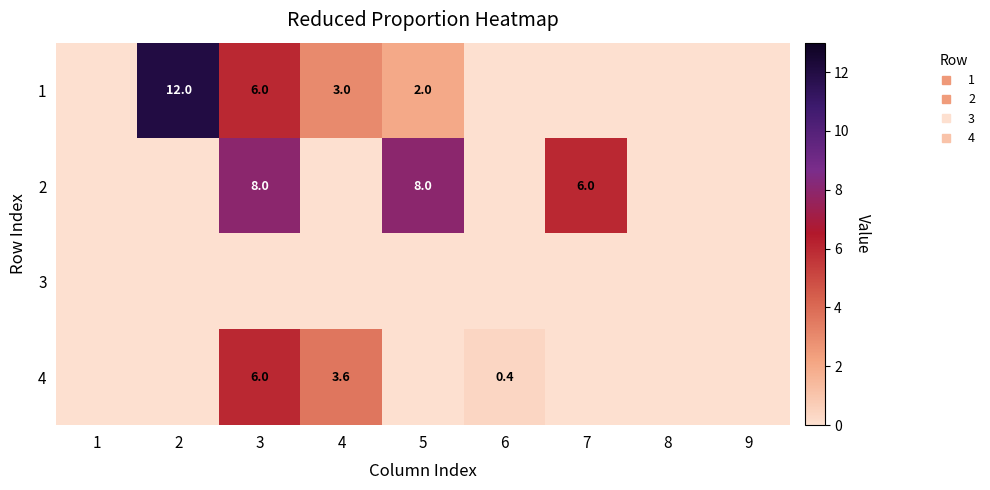

Count the 2 values in the range 0 to 6.

7